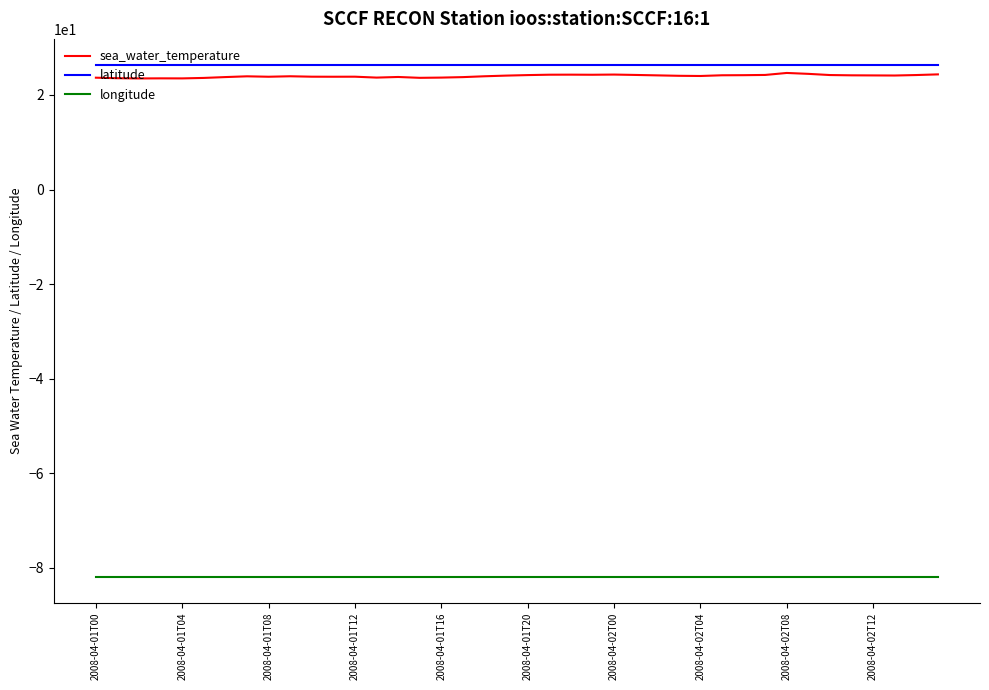

What is the maximum value for longitude?

-82.0